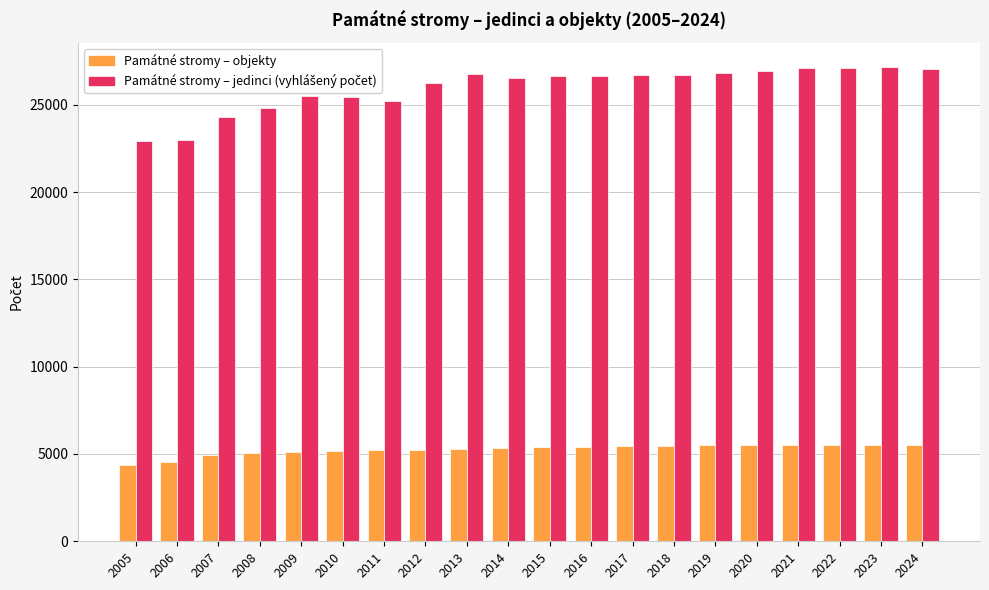

Count the number of categories in the chart.

20